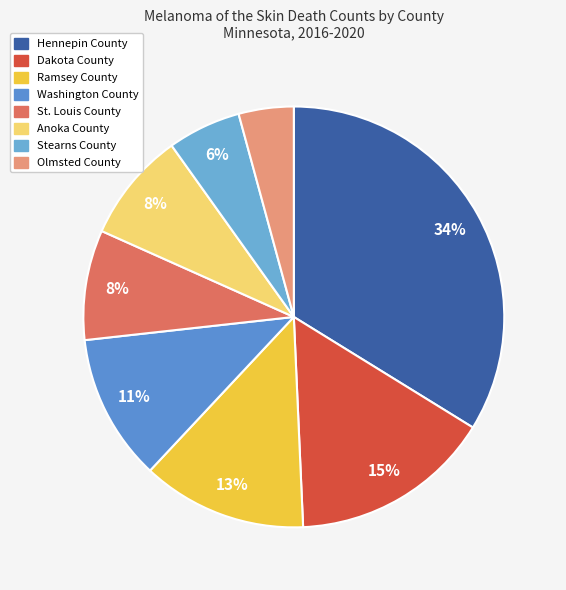

What percentage is NOT represented by Ramsey County?

87.3%